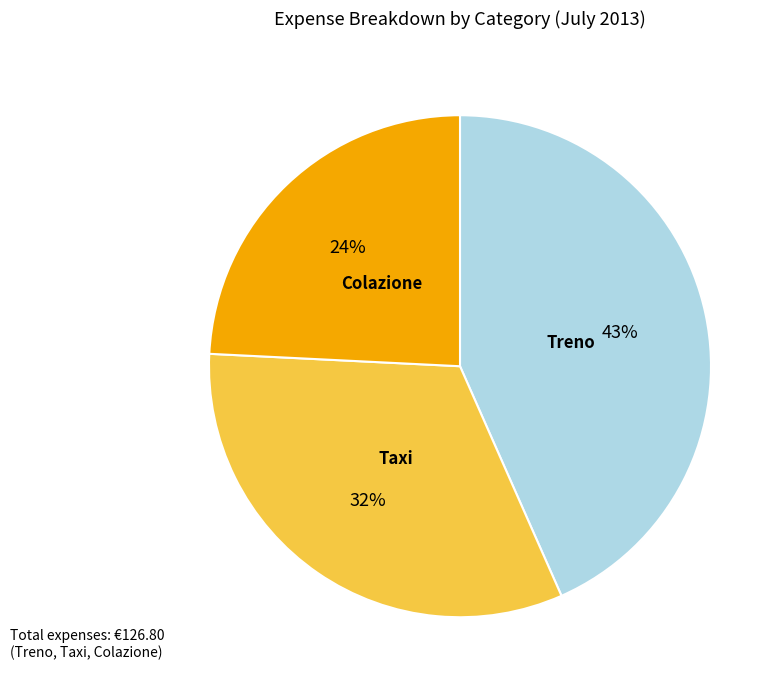

Is there a majority slice in this chart?

No